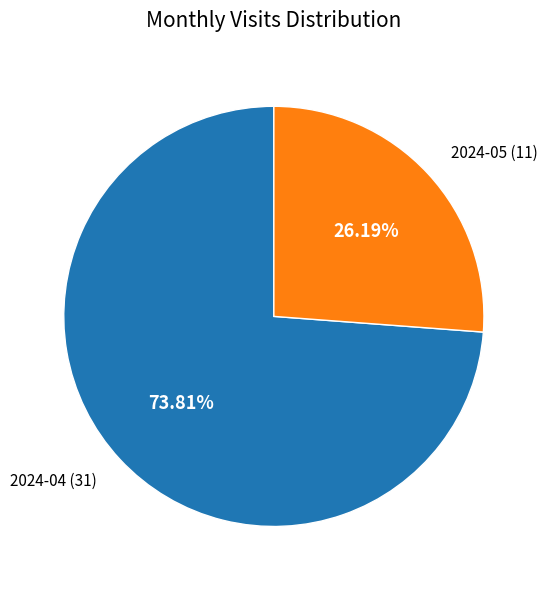

Approximately how many times larger is the value at 2024-05 compared to 2024-04?

0.4